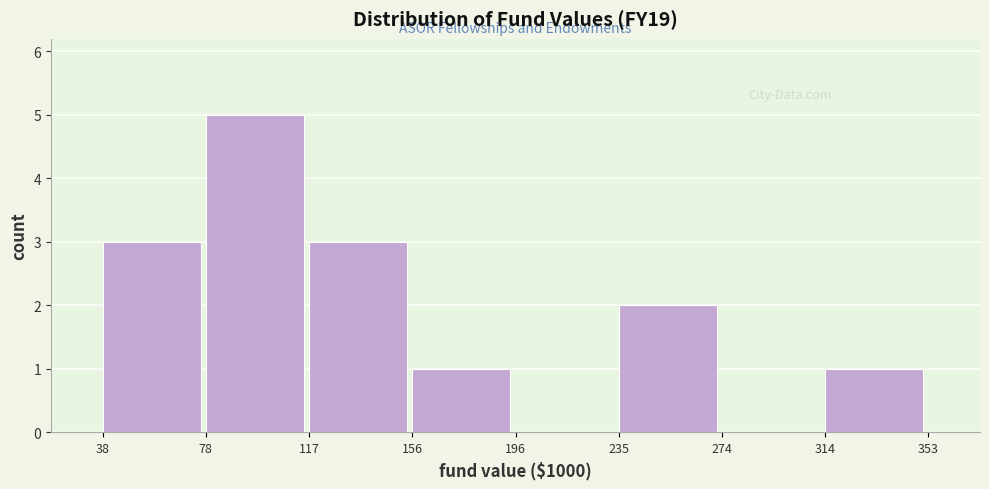

Over which range of the x-axis is the bar tallest?

78 to 117